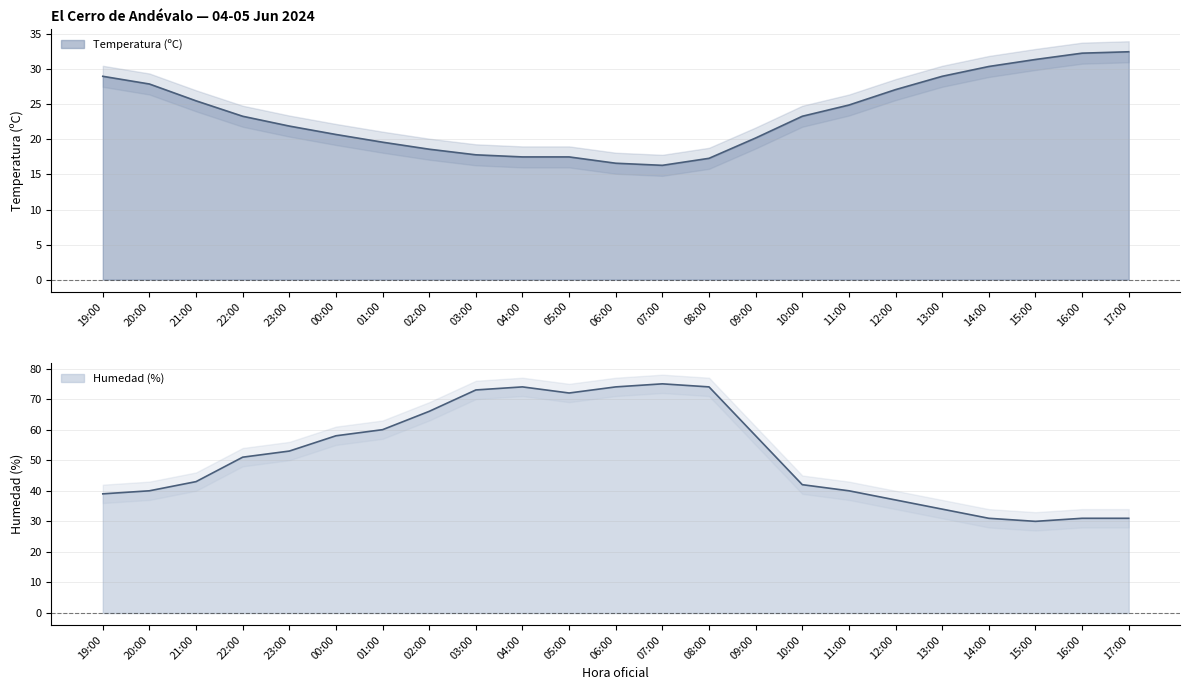

What is the highest value of the Humedad (%) series?

75.0